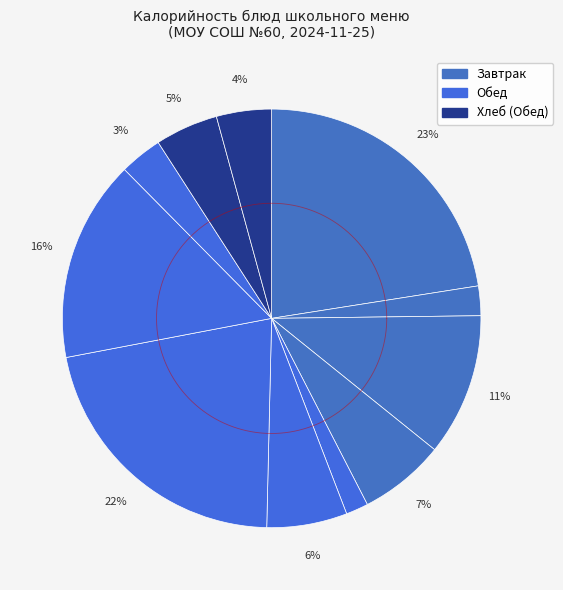

Approximately how many times larger is the value at Чай с сахаром compared to Спагетти отварные с маслом?

0.1